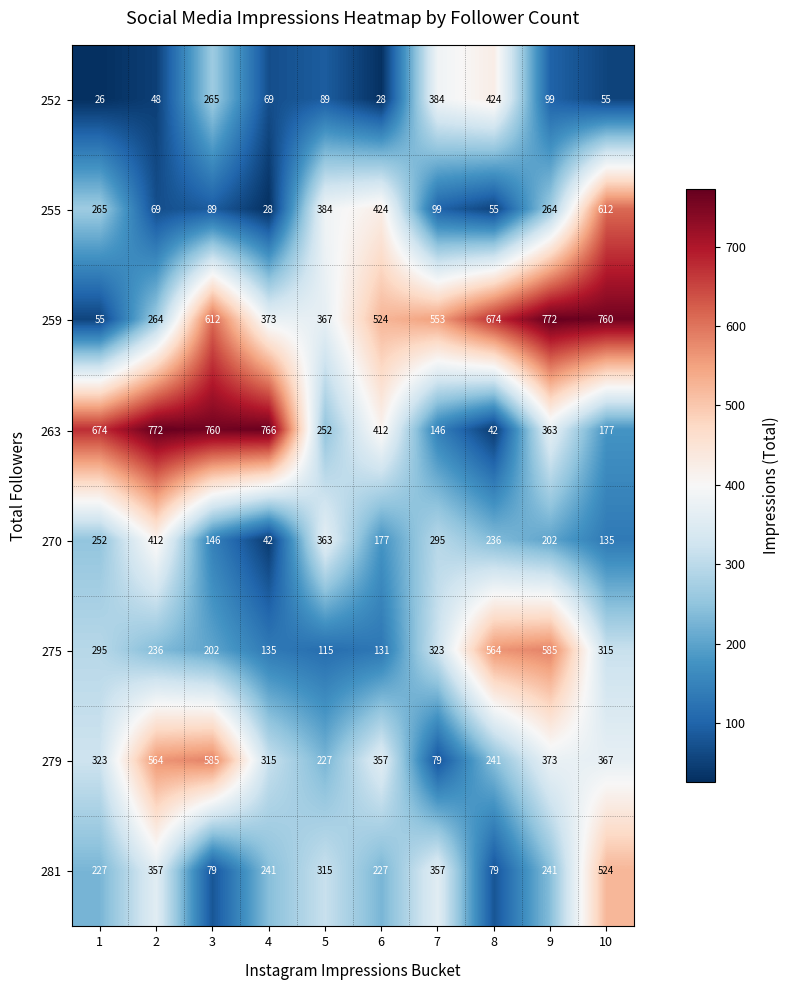

Is it true that 279 equals 390 at 8?

False